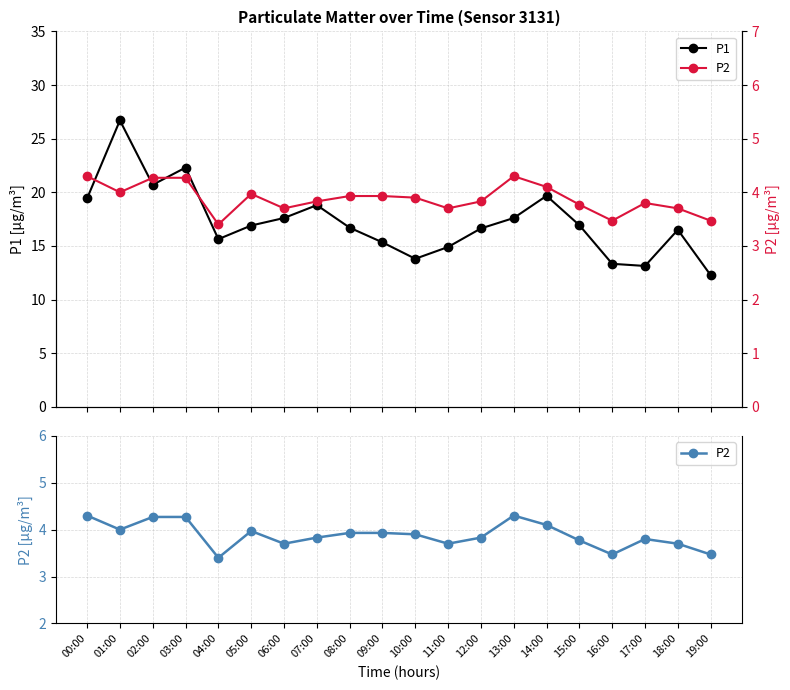

What is the lowest value of the P1 series?

12.3